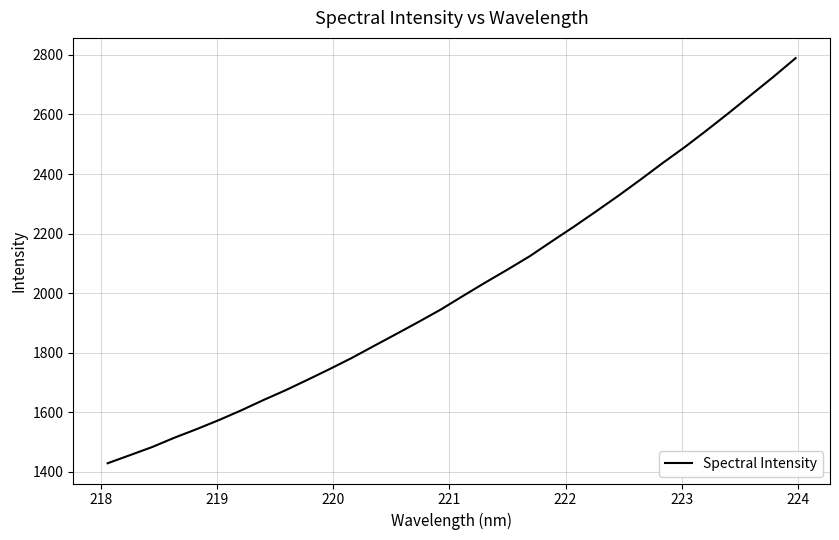

What is the smallest value displayed?

1427.9